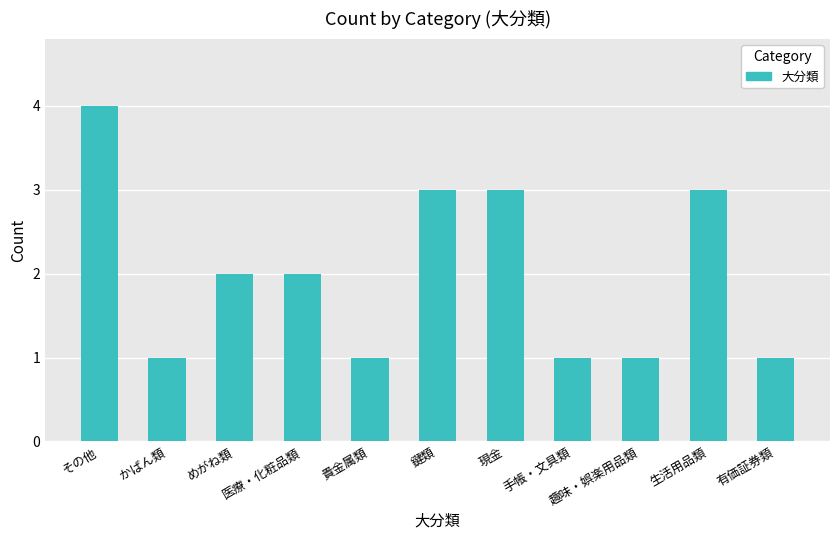

The chart shows a value of 2 at めがね類. True or false?

True